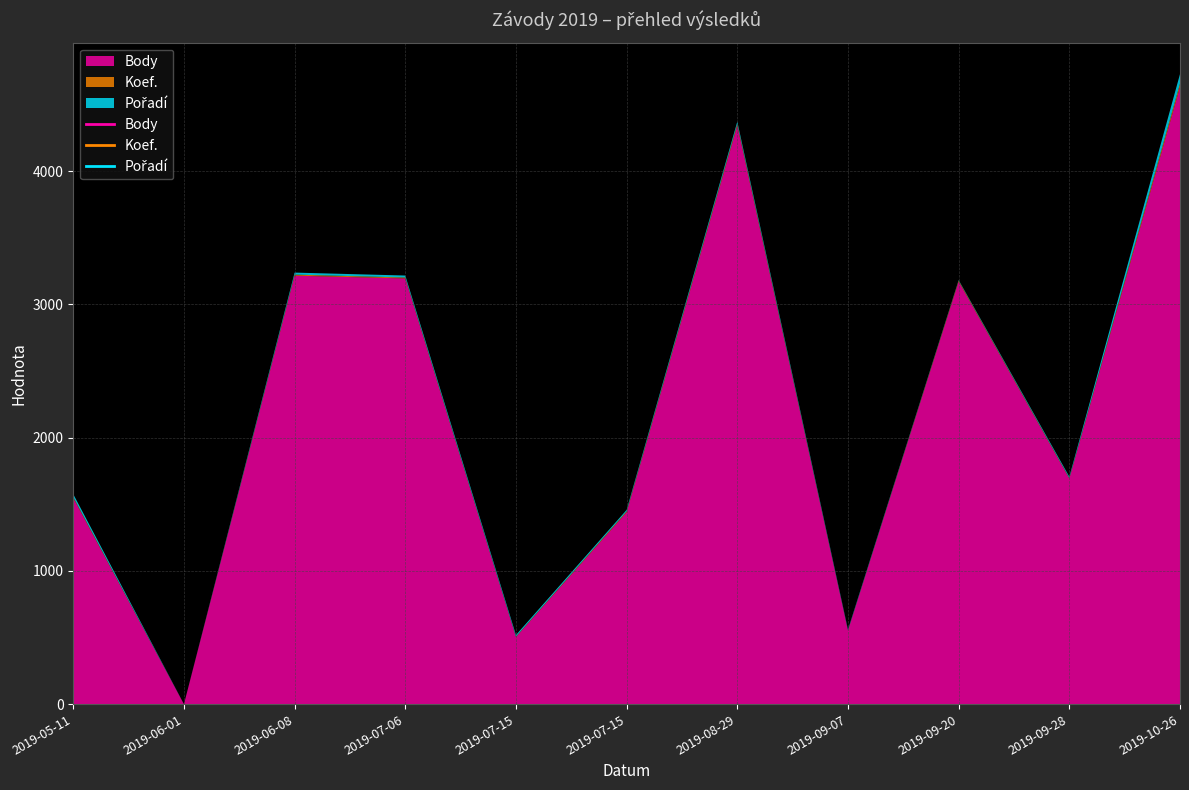

What are all the series names shown in the legend?

Body, Koef., Pořadí